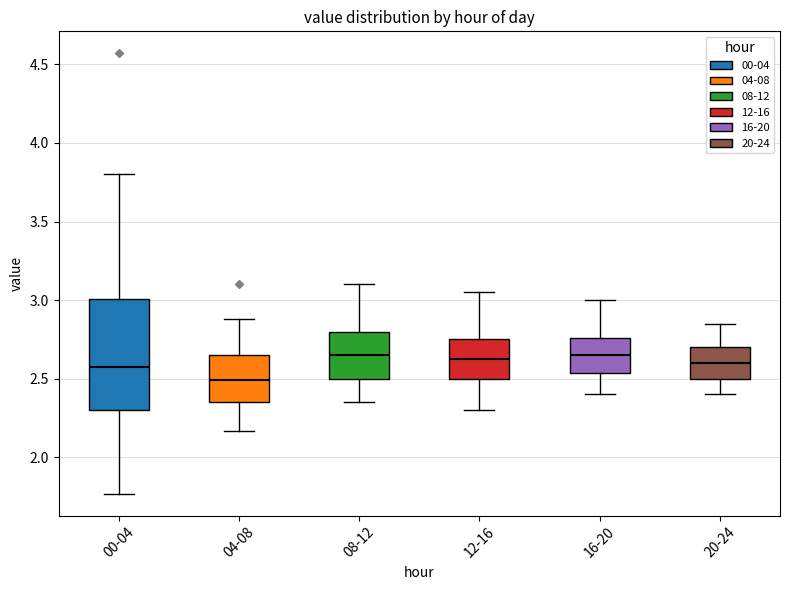

Reading left to right, transcribe this box plot: for each box, give where its median line is, the range the box spans, and where its two whiskers end, as read against the y-axis. The values are not printed on the chart, so give them approximately, as read against the axis.

00-04: median 2.60, box 2.30 to 3.00, whiskers 1.75 to 3.80
04-08: median 2.50, box 2.35 to 2.65, whiskers 2.15 to 2.90
08-12: median 2.65, box 2.50 to 2.80, whiskers 2.35 to 3.10
12-16: median 2.65, box 2.50 to 2.75, whiskers 2.30 to 3.05
16-20: median 2.65, box 2.55 to 2.75, whiskers 2.40 to 3.00
20-24: median 2.60, box 2.50 to 2.70, whiskers 2.40 to 2.85